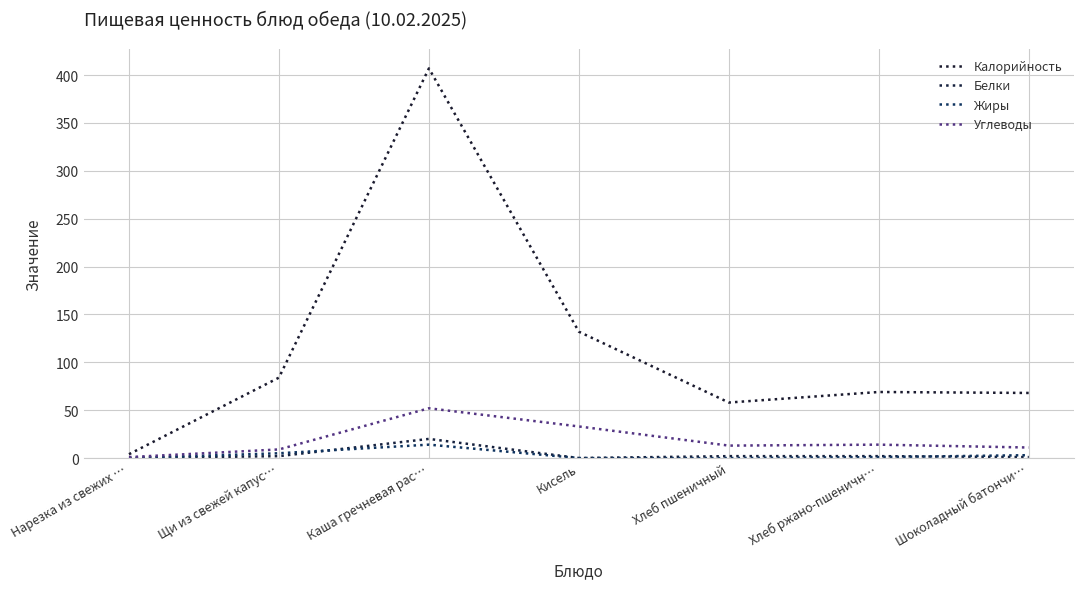

How many series are shown in this chart?

4